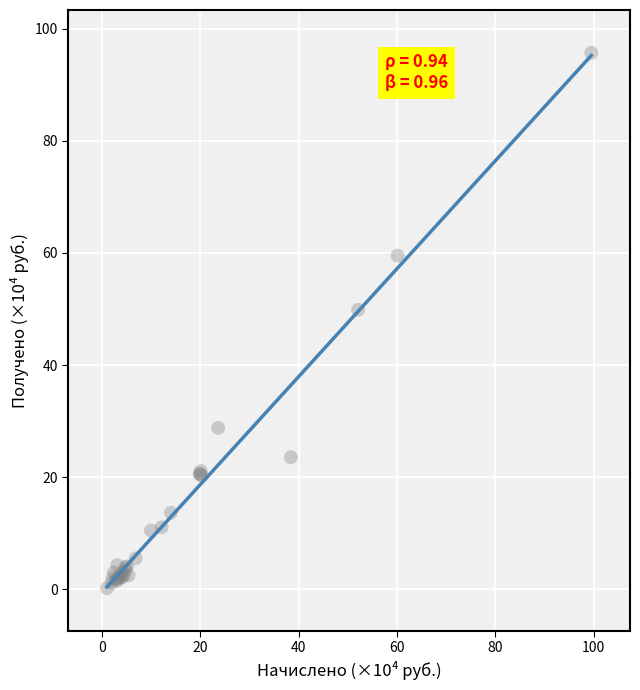

What Y value in the scatter plot is closest to 47?

49.9